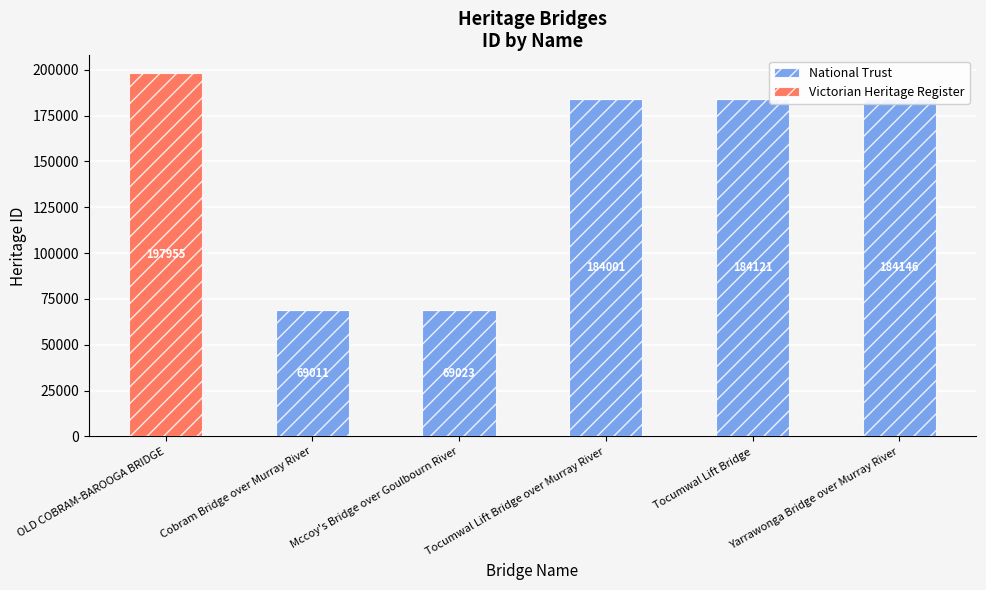

What is the label of the 3rd bar from the right?

Tocumwal Lift Bridge over Murray River